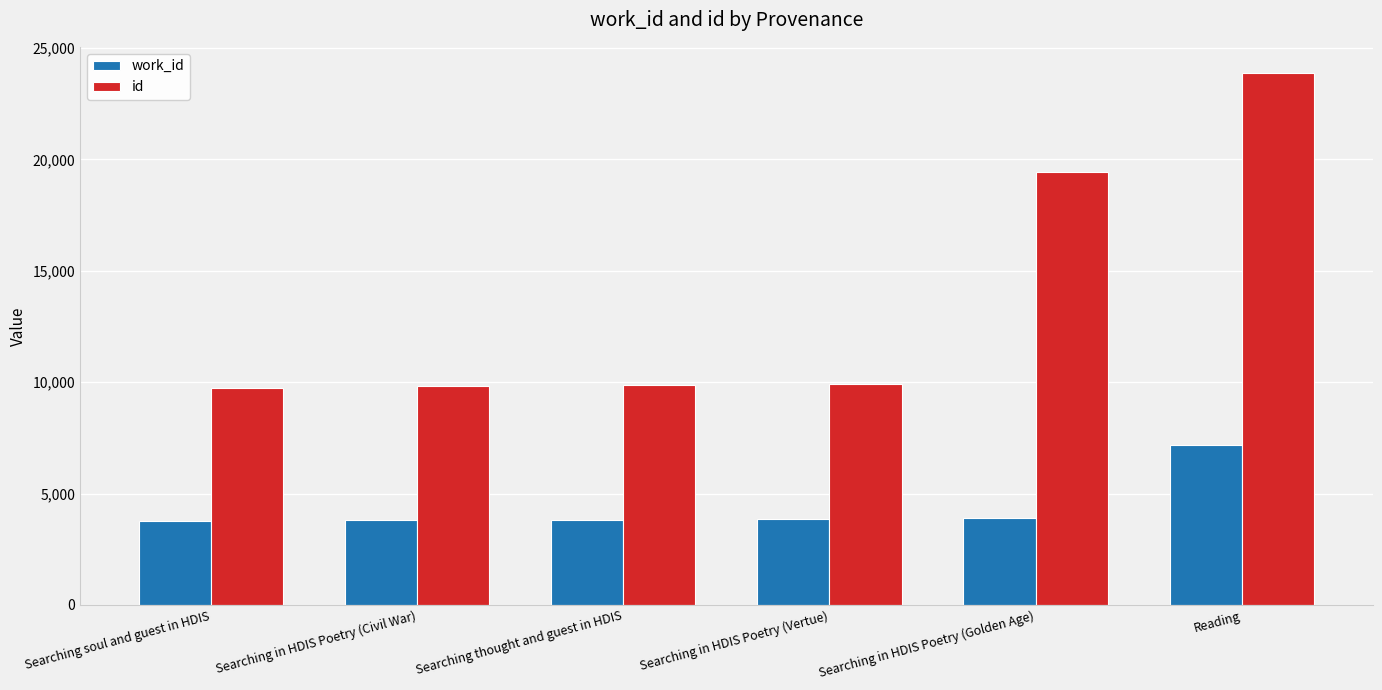

Is it true that work_id equals 3898 at Searching in HDIS Poetry (Golden Age)?

True